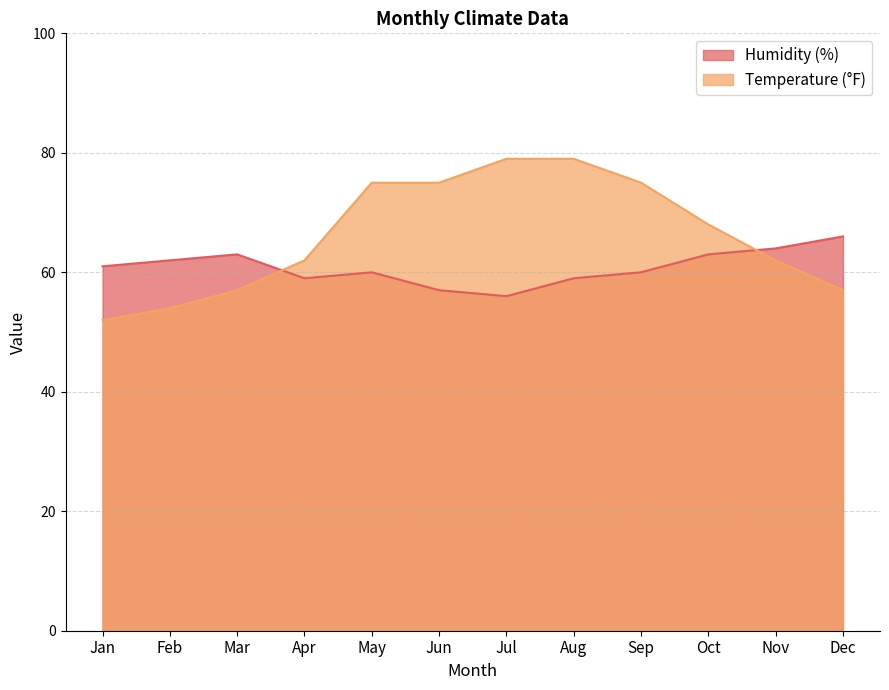

At how many categories does at least one series exceed 77?

2